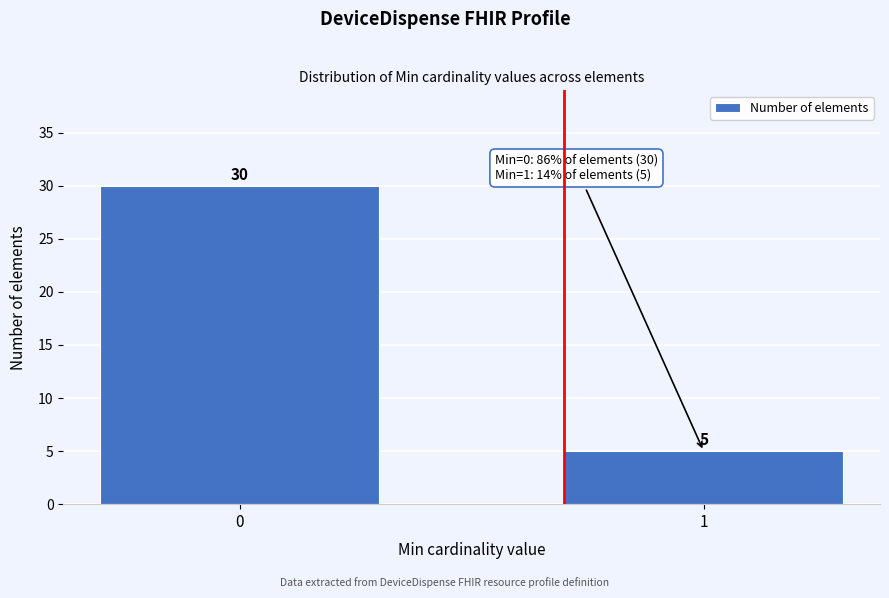

Reading right to left, transcribe all the data shown in this chart.

1=5	0=30